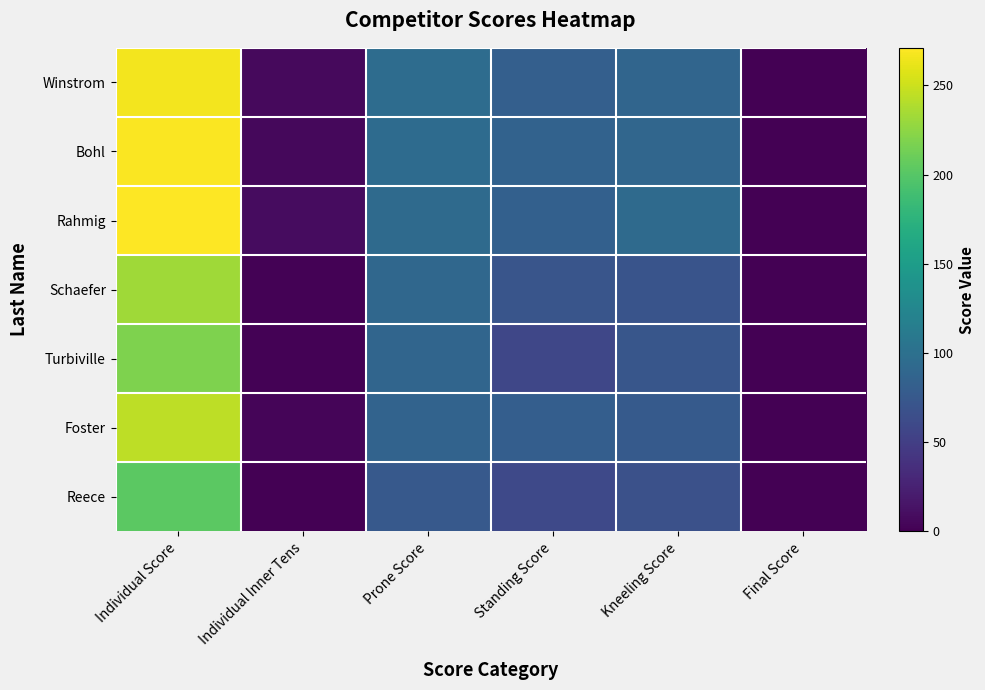

Which series has the largest range (max minus min)?

Rahmig